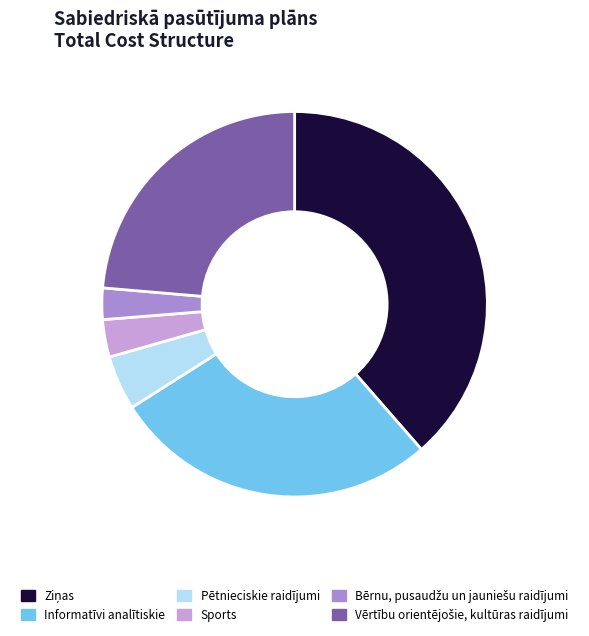

How many segments does this pie chart have?

6